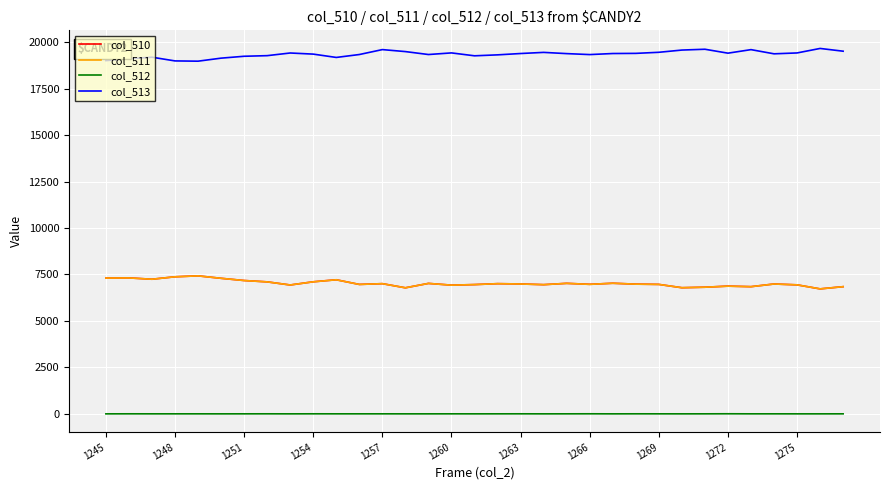

True or false: col_511 and col_512 intersect in this chart.

False